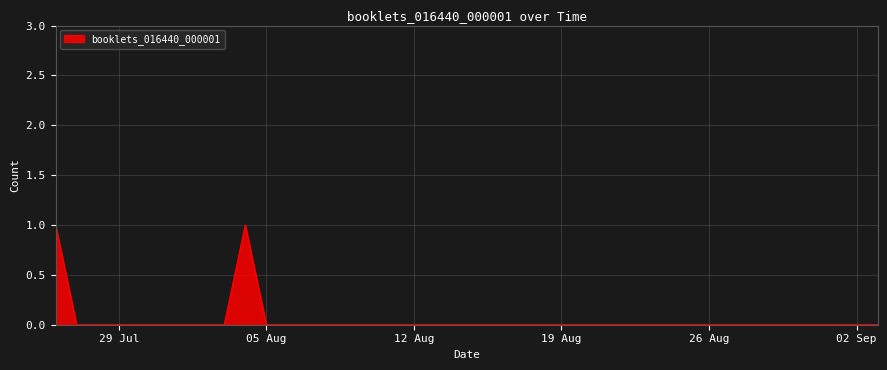

Reading left to right, what are all the values shown in this chart?

1	0	0	0	0	0	0	0	0	1	0	0	0	0	0	0	0	0	0	0	0	0	0	0	0	0	0	0	0	0	0	0	0	0	0	0	0	0	0	0